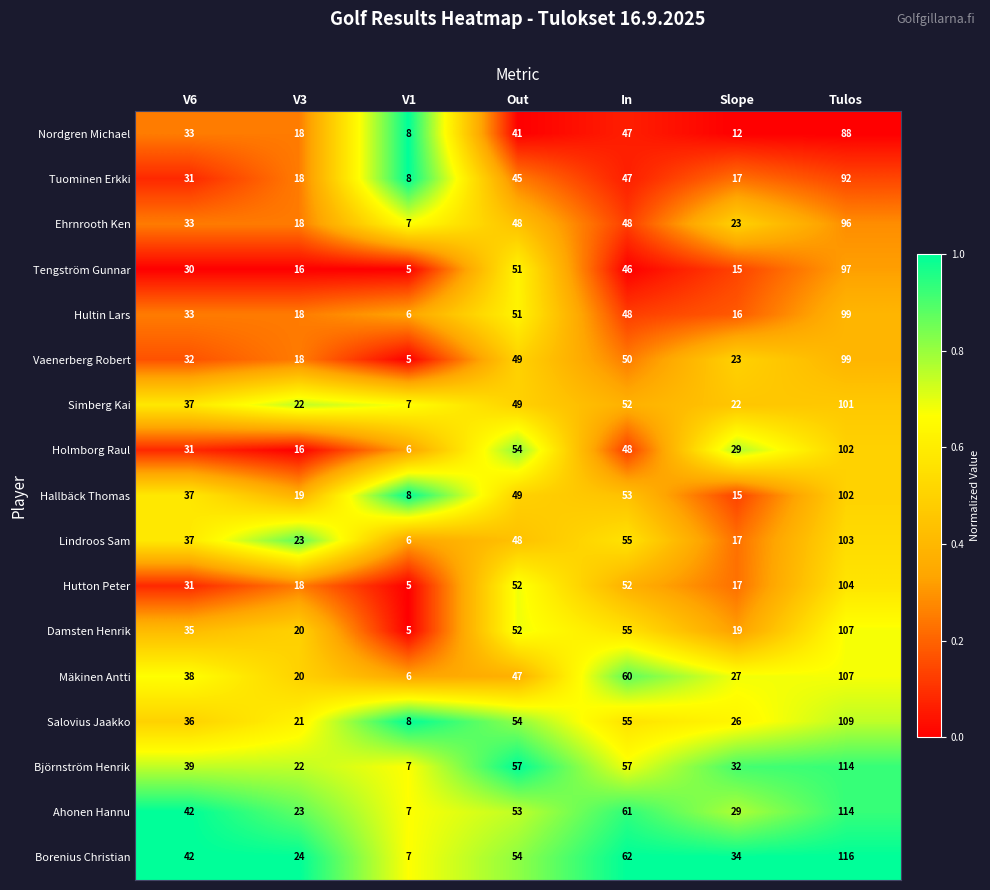

Between V6 and In, which series saw the biggest shift?

Mäkinen Antti